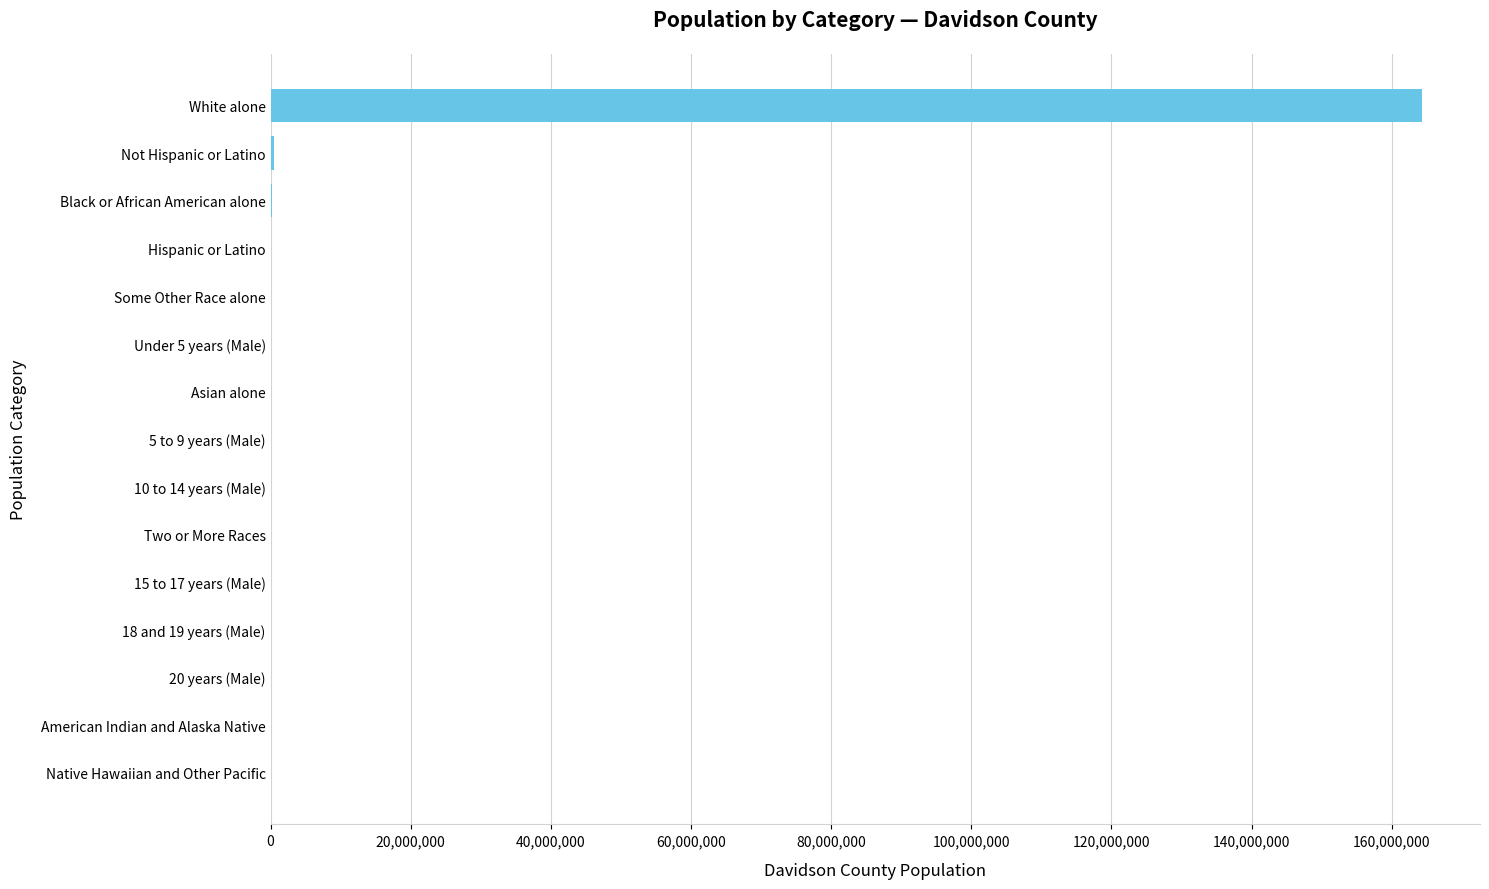

What is the sum of all values?

165337452